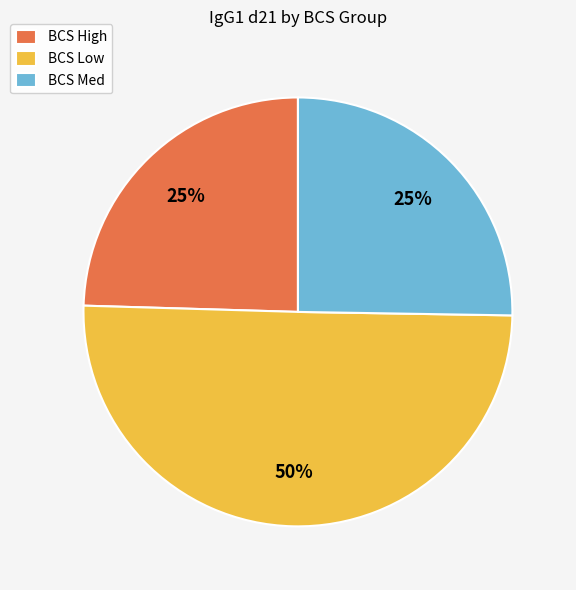

How many segments does this pie chart have?

3